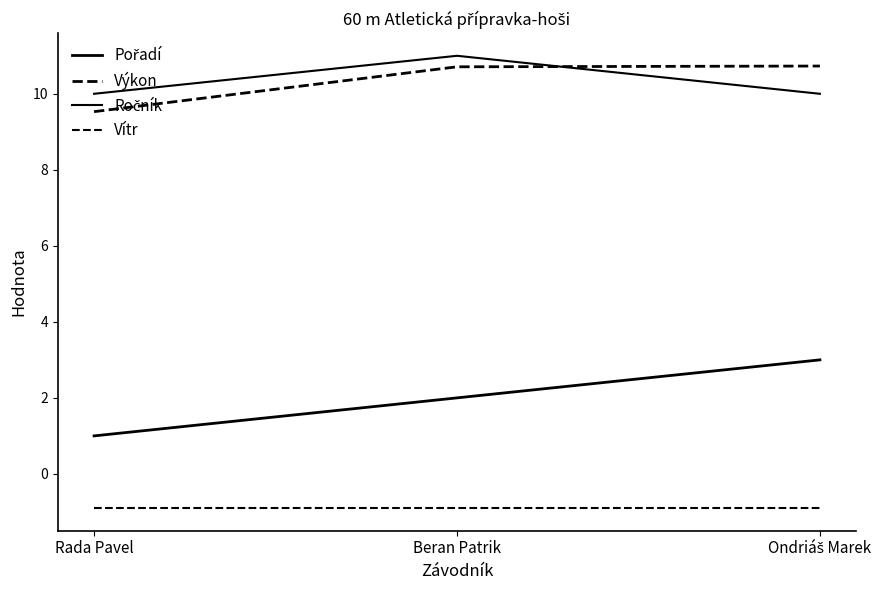

Is it true that Ročník equals 11.0 at Beran Patrik?

True